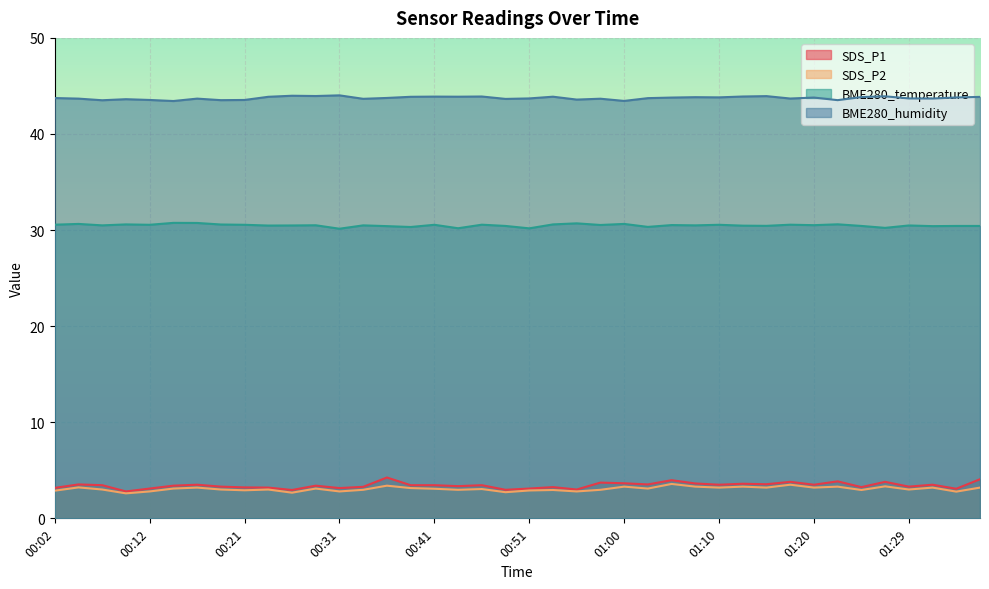

True or false: BME280_temperature has a value of 30.6 at 00:12.

True